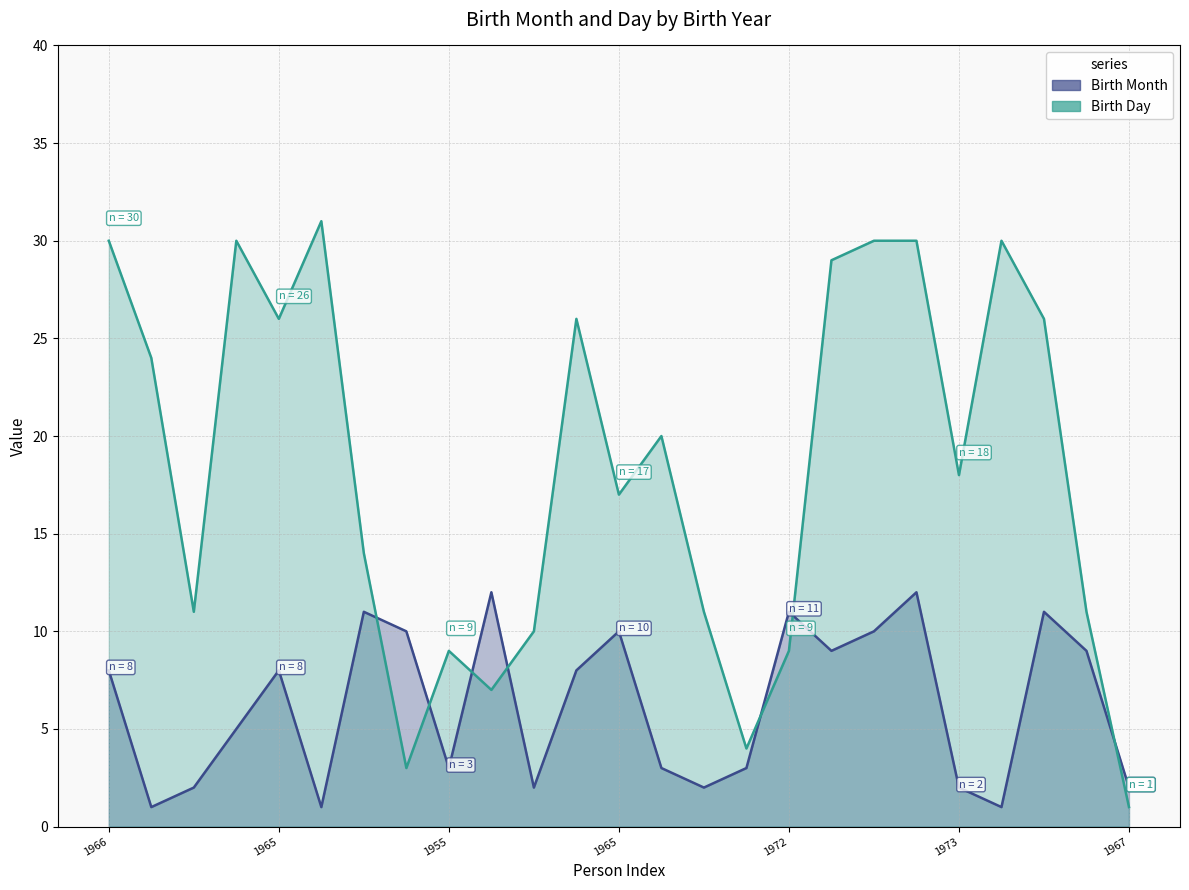

What is the sum of all Birth Month values?

156